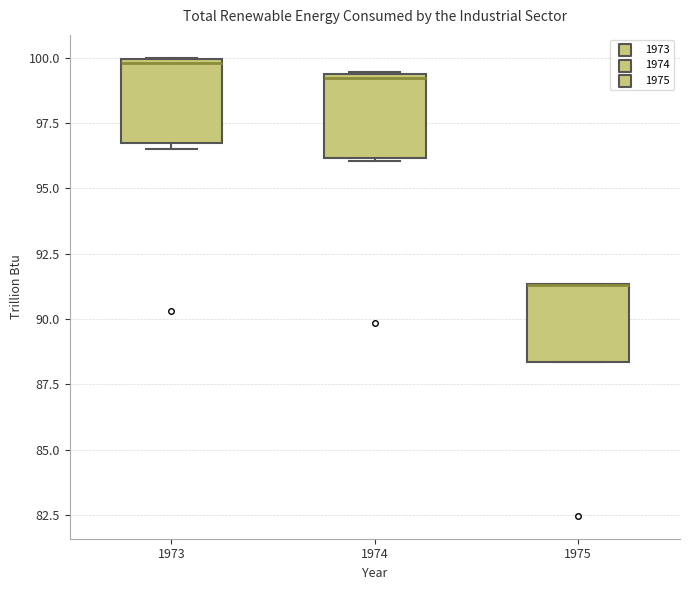

Where is the lower edge of the box at x = 1974 on the y-axis? The values are not printed on the chart, so give them approximately, as read against the axis.

96.0